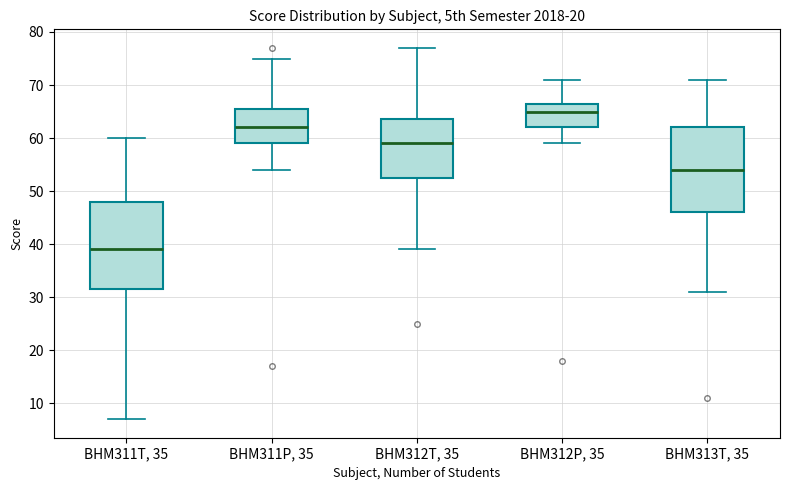

Reading left to right, read every box against the y-axis: the position of its median line, the range the box covers, and the ends of its whiskers. The values are not printed on the chart, so give them approximately, as read against the axis.

BHM311T, 35: median 39, box 32 to 48, whiskers 7 to 60
BHM311P, 35: median 62, box 59 to 66, whiskers 54 to 75
BHM312T, 35: median 59, box 53 to 64, whiskers 39 to 77
BHM312P, 35: median 65, box 62 to 67, whiskers 59 to 71
BHM313T, 35: median 54, box 46 to 62, whiskers 31 to 71